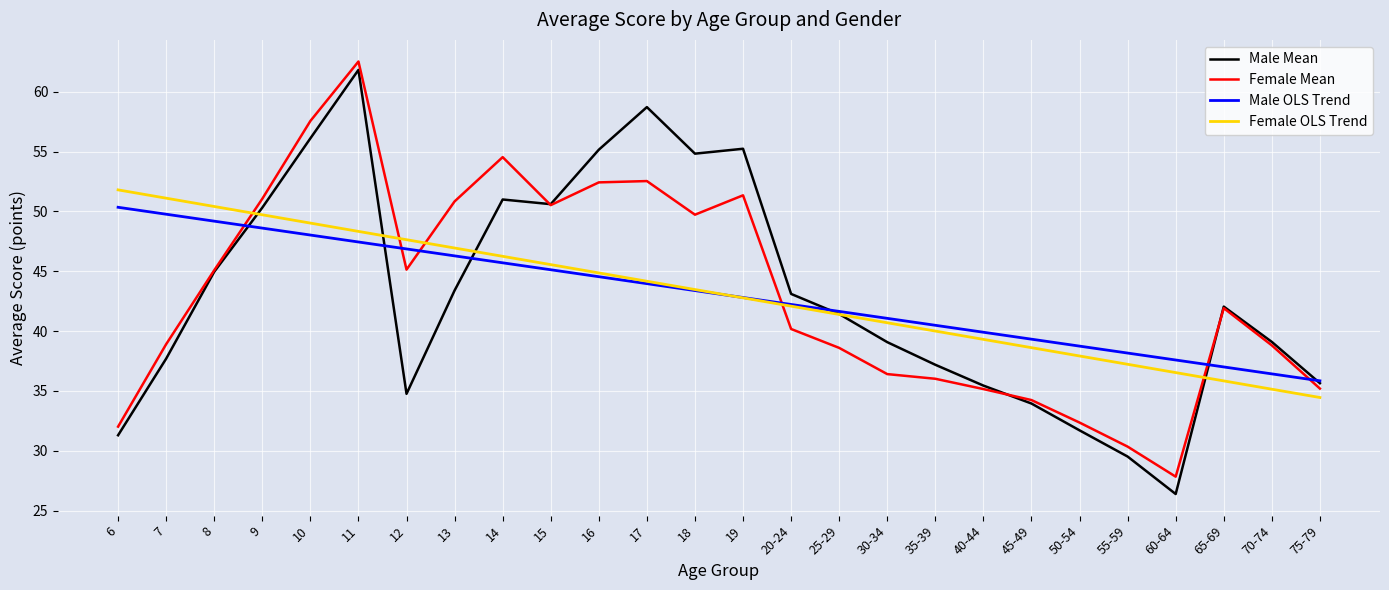

The value of Male OLS Trend at 7 is 49.8. True or false?

True